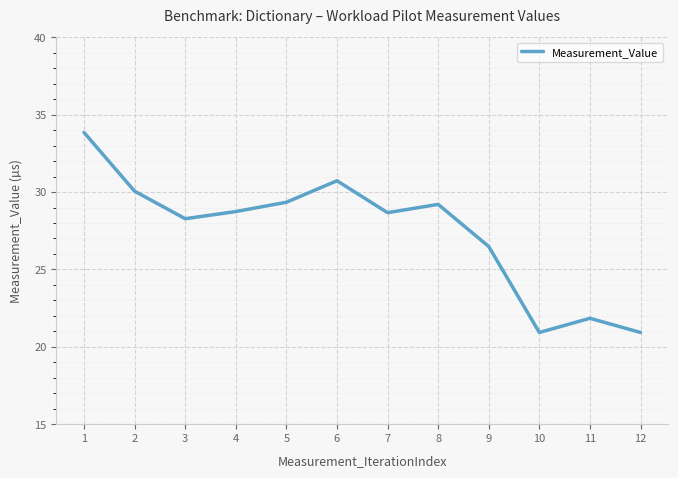

Reading left to right, transcribe all the data shown in this chart.

1=33.9	2=30.1	3=28.3	4=28.7	5=29.3	6=30.7	7=28.7	8=29.2	9=26.5	10=20.9	11=21.8	12=20.9